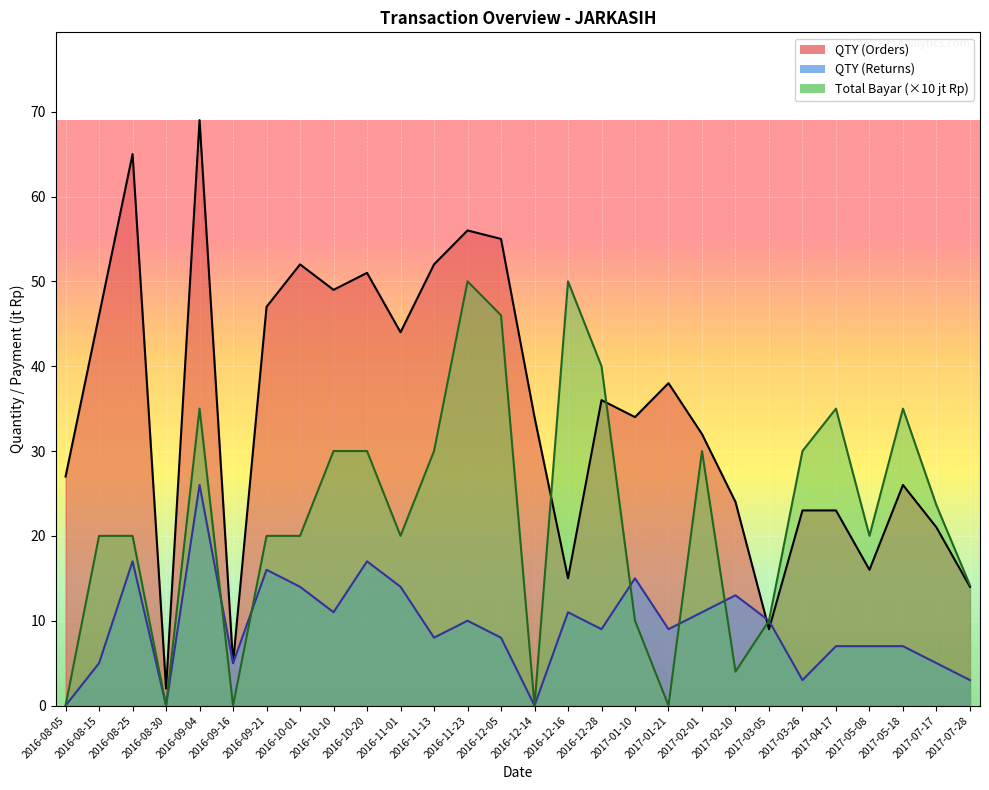

Which series ends up on top after the final intersection of Total Bayar (jt) and QTY (Orders)?

Total Bayar (jt)